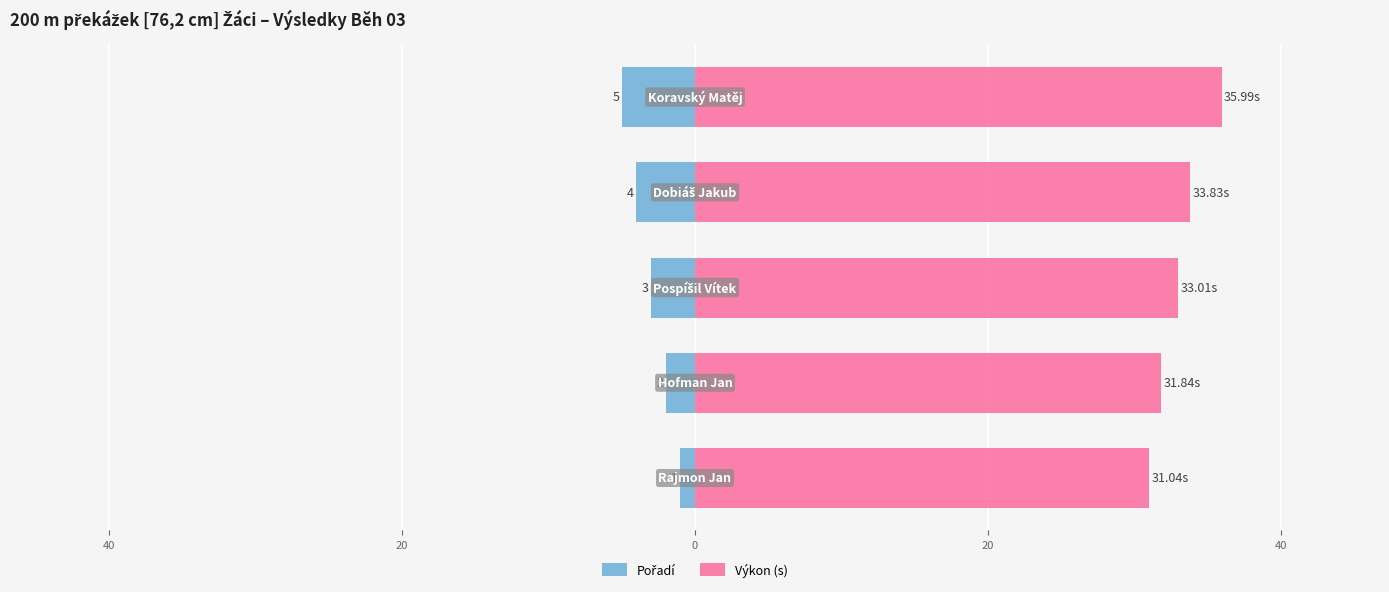

Is it true that Výkon (s) equals 33.0 at 20?

True